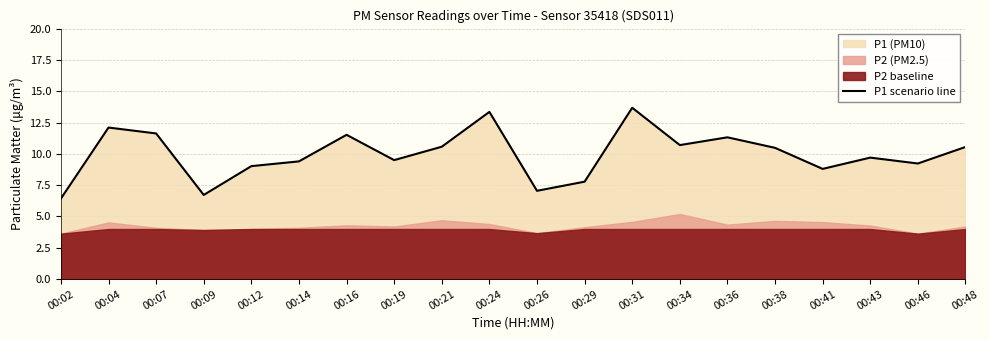

What is the change in value from 00:14 to 00:34?

+1.3